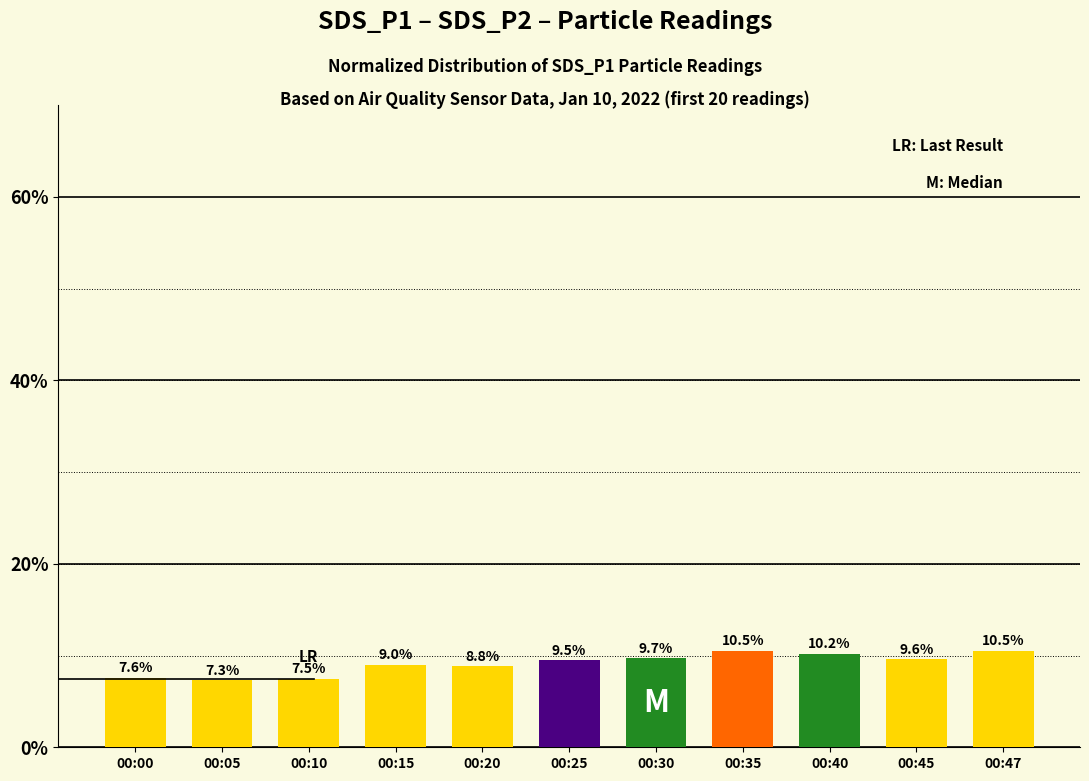

The value at 00:15 is 13.0. True or false?

False